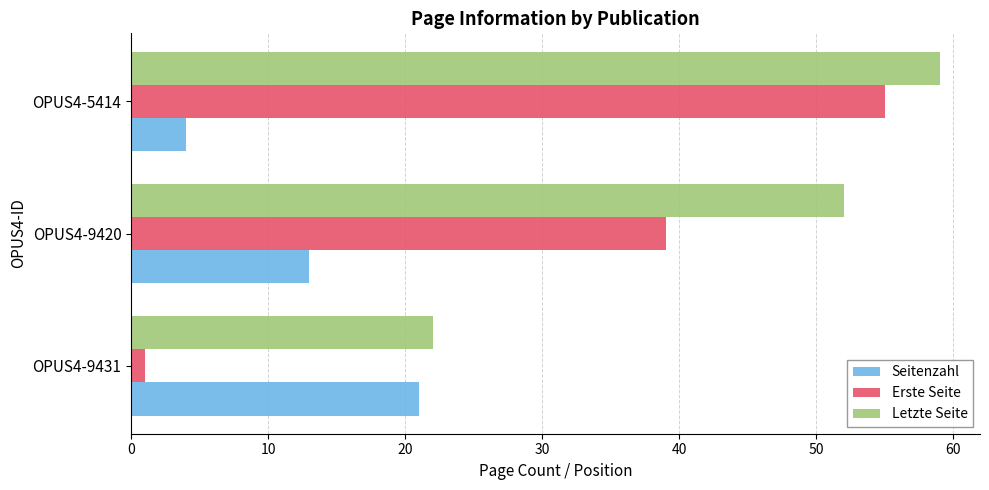

Count the Letzte Seite values in the range 22 to 59.

3